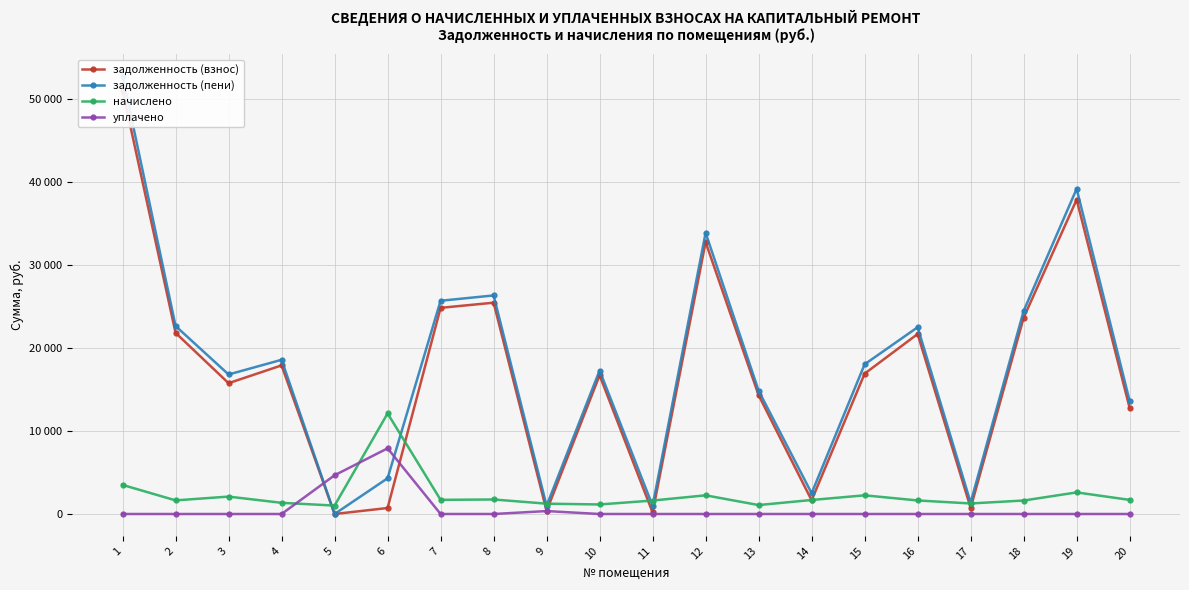

Reading left to right, what are all the values shown in this chart?

задолженность (взнос): 1=50984.0	2=21810.2	3=15749.7	4=17892.0	5=0.0	6=721.4	7=24819.8	8=25440.4	9=369.4	10=16701.7	11=180.8	12=32731.1	13=14304.0	14=1652.8	15=16897.1	16=21668.6	17=735.8	18=23630.7	19=37850.3	20=12760.3
задолженность (пени): 1=52735.1	2=22630.7	3=16797.6	4=18565.1	5=0.0	6=4301.8	7=25672.3	8=26314.2	9=991.0	10=17275.3	11=990.7	12=33855.4	13=14842.1	14=2496.4	15=18021.4	16=22483.8	17=1369.8	18=24442.3	19=39150.4	20=13609.3
начислено: 1=3502.3	2=1641.0	3=2095.7	4=1346.2	5=1012.3	6=12107.6	7=1705.0	8=1747.6	9=1243.2	10=1147.3	11=1619.7	12=2248.4	13=1076.3	14=1687.2	15=2248.4	16=1630.4	17=1268.0	18=1623.2	19=2600.0	20=1697.9
уплачено: 1=0.0	2=0.0	3=0.0	4=0.0	5=4663.3	6=7905.6	7=0.0	8=0.0	9=352.0	10=0.0	11=0.0	12=0.0	13=0.0	14=0.0	15=0.0	16=0.0	17=0.0	18=0.0	19=0.0	20=0.0